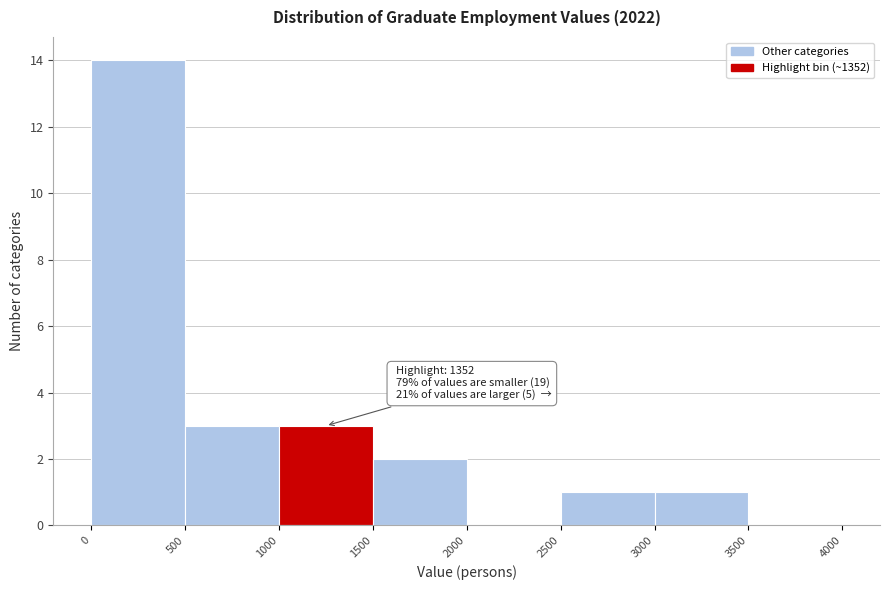

Over which range of the x-axis is the bar tallest?

0 to 500